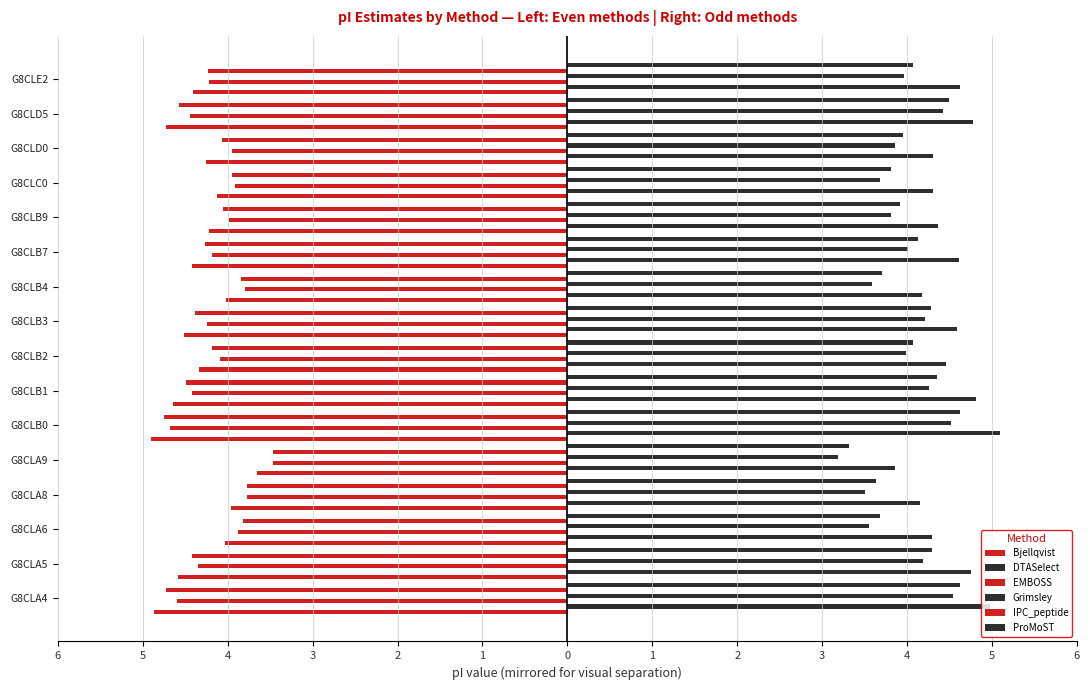

List the series in order of their peak value, lowest first.

Bjellqvist, EMBOSS, IPC_peptide, Grimsley, ProMoST, DTASelect